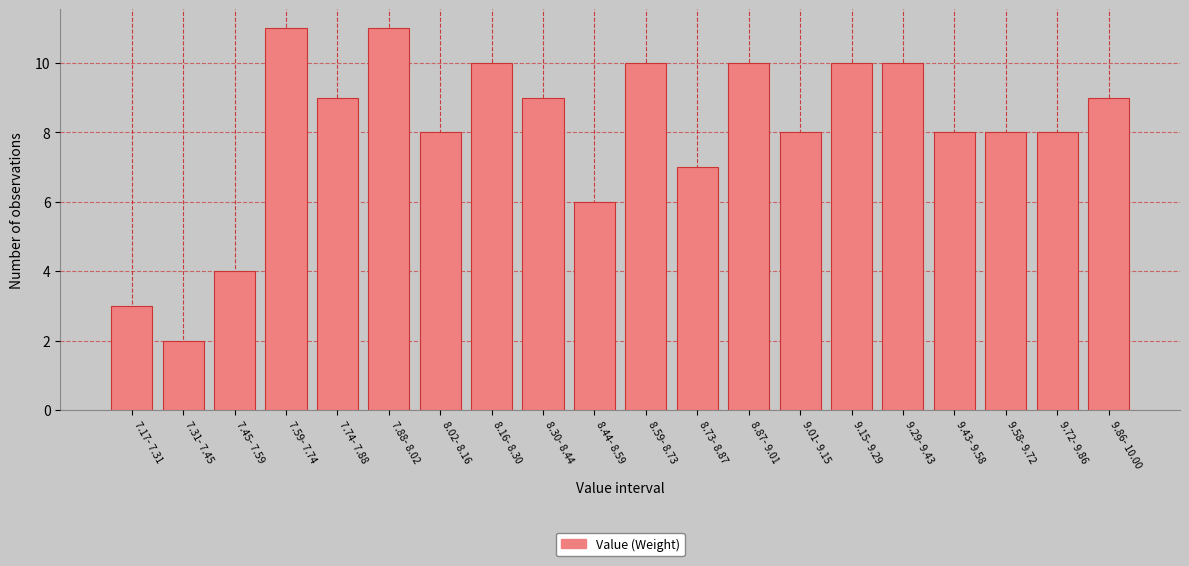

Reading right to left, extract all data points from this chart.

9	8	8	8	10	10	8	10	7	10	6	9	10	8	11	9	11	4	2	3